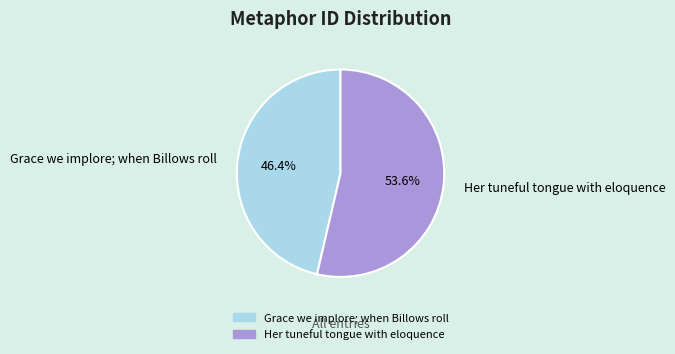

What is the smallest slice in the pie chart?

Grace we implore; when Billows roll